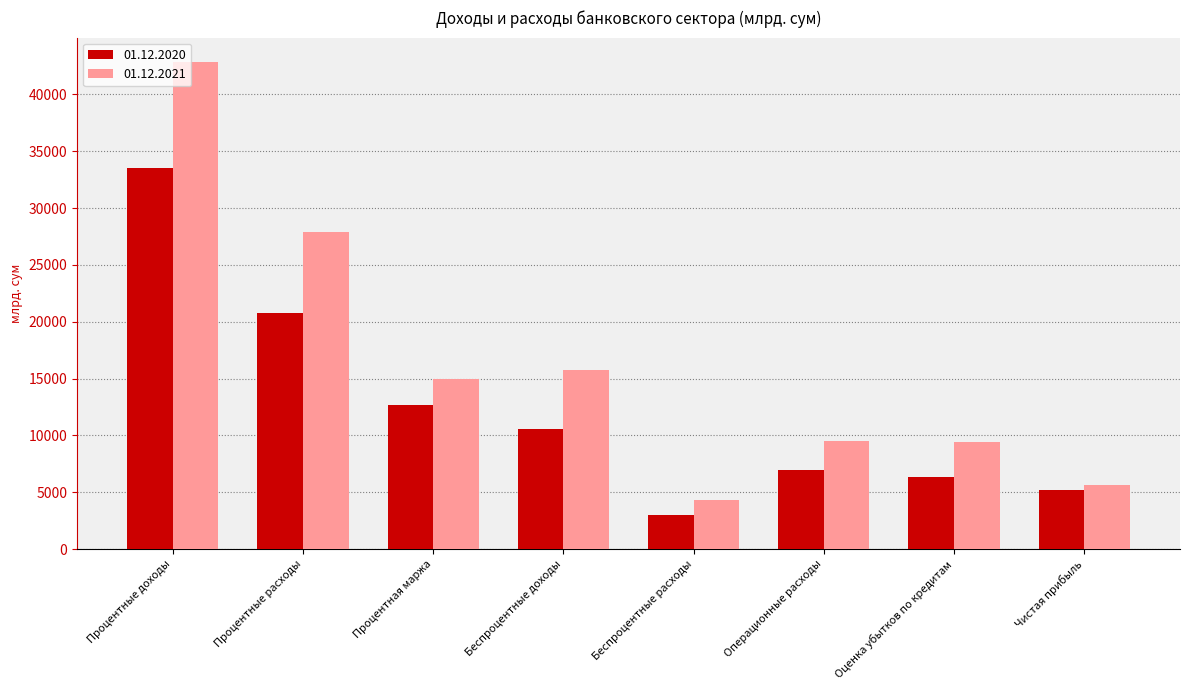

List the series in order of their overall mean, highest first.

01.12.2021, 01.12.2020